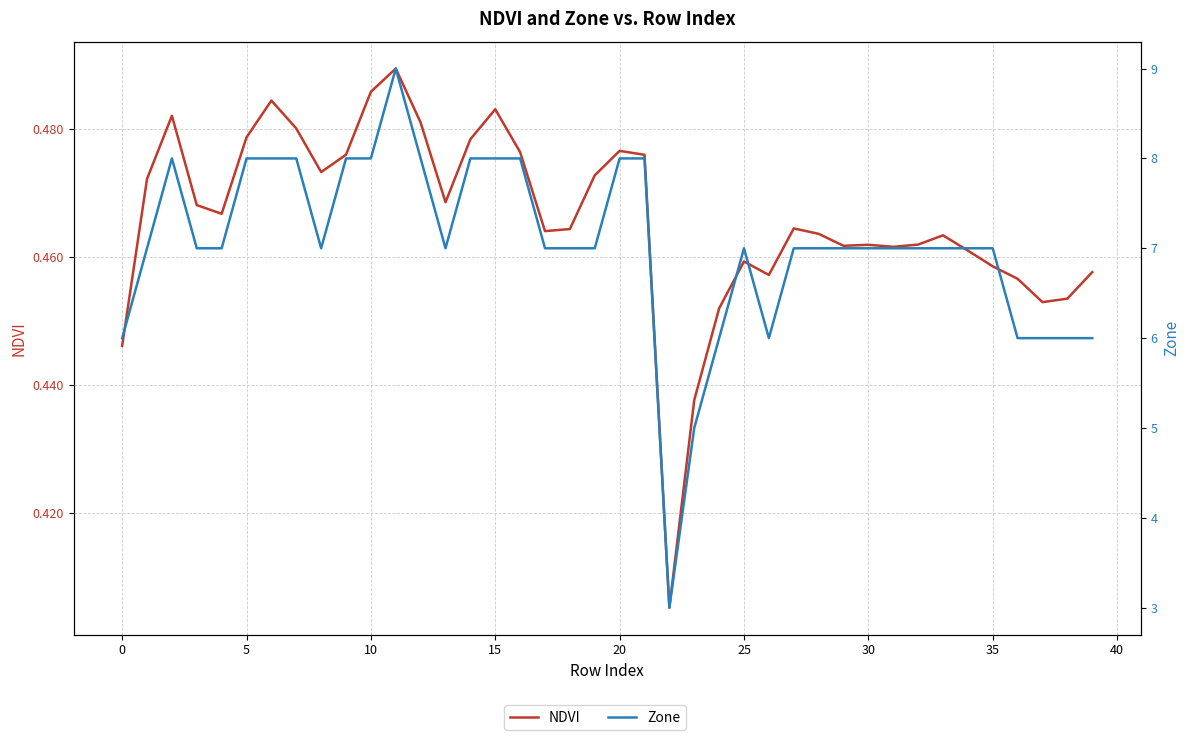

True or false: Zone and NDVI intersect in this chart.

False